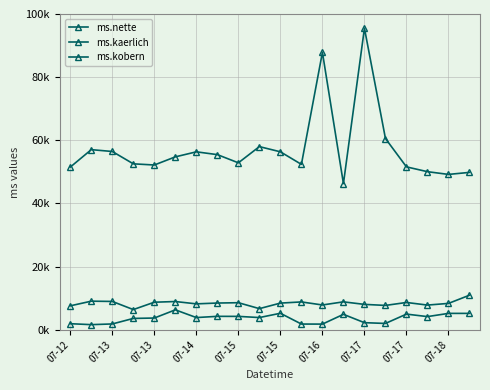

Reading left to right, what are all the values shown in this chart?

ms.nette: 51518.9	57046.4	56461.5	52554.5	52184.7	54761.6	56355.0	55467.5	52874.2	58004.4	56361.9	52382.4	87854.2	46292.0	95488.9	60567.4	51591.6	50067.8	49205.7	49843.9
ms.kaerlich: 7590.7	9065.7	8977.2	6403.6	8735.9	8950.5	8213.3	8472.2	8577.4	6700.7	8454.4	8825.9	7861.0	8848.9	8046.4	7721.5	8652.8	7828.8	8357.2	10954.3
ms.kobern: 1927.6	1631.6	1851.5	3599.8	3725.7	6315.5	3874.7	4261.6	4247.4	3877.4	5231.0	1820.1	1802.9	4894.3	2254.3	2012.6	4965.4	4178.4	5196.5	5197.4